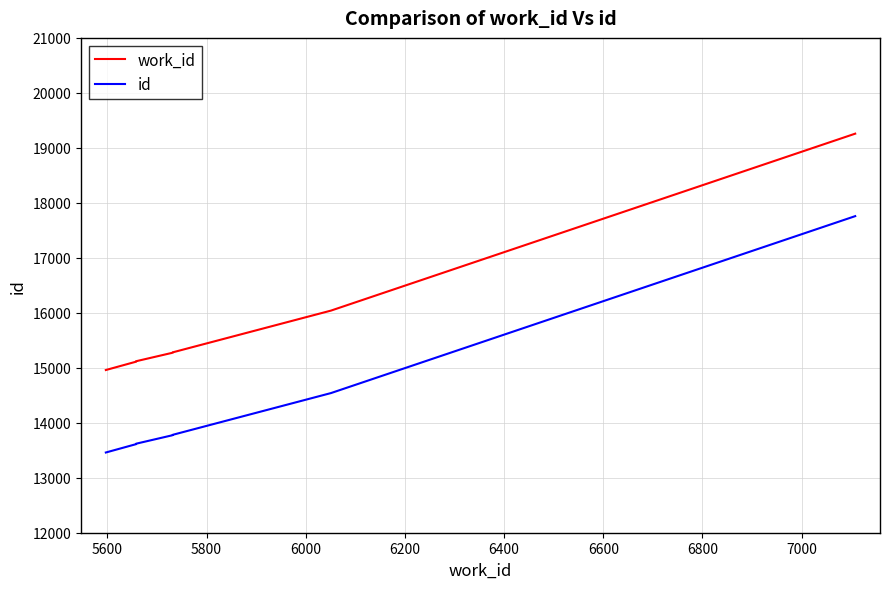

How many series are shown in this chart?

2